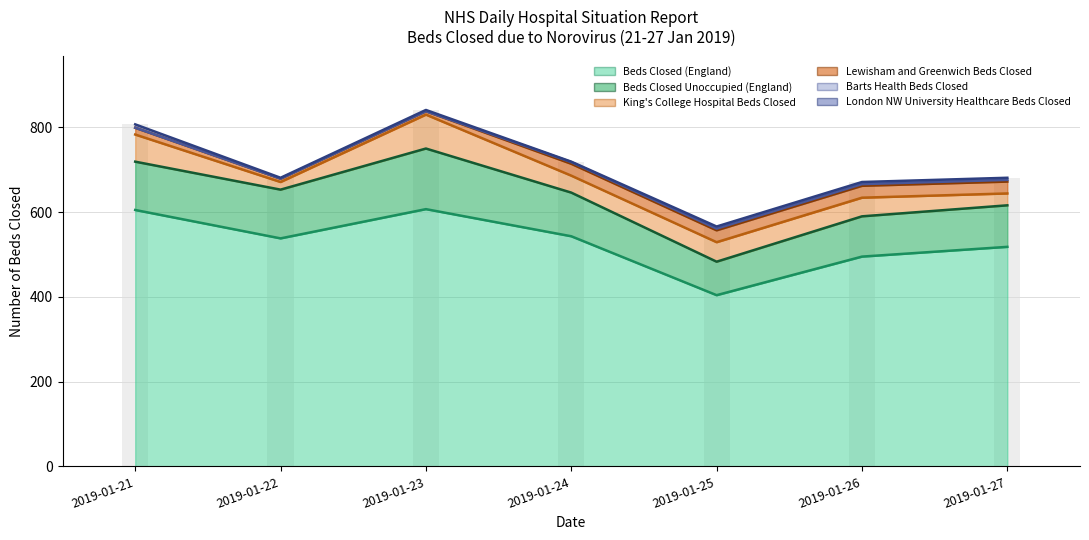

Which series changed the most between 2019-01-21 and 2019-01-25?

Beds Closed (England)